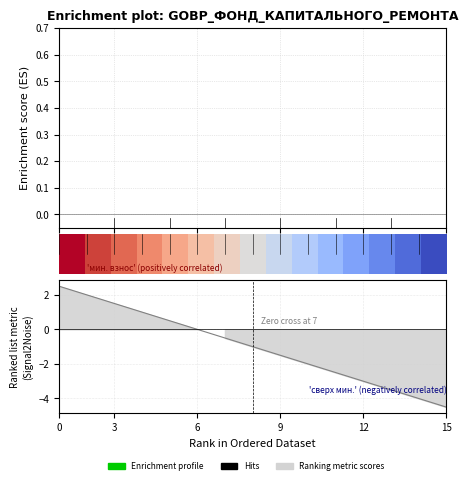

Which has a higher value, 6 or 2?

6